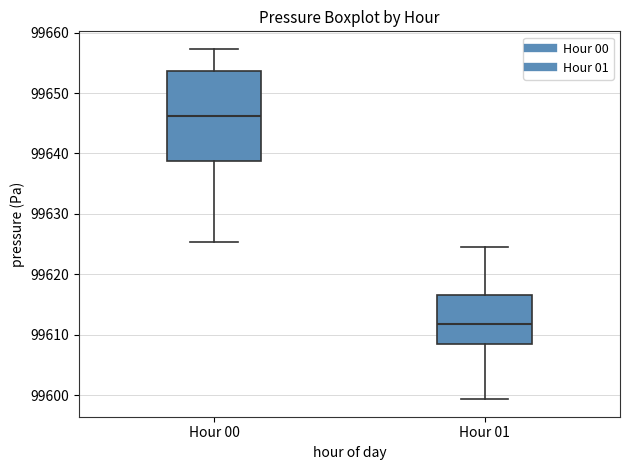

Which box's median line is the highest?

Hour 00